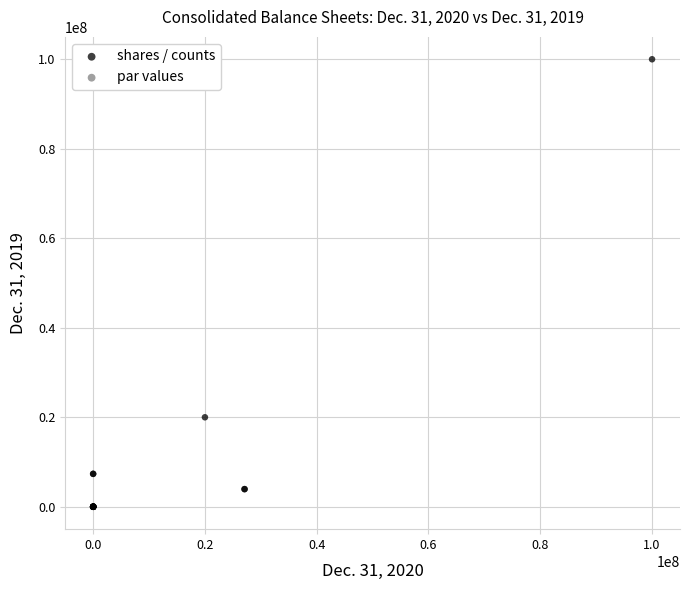

Which series contains the highest Y value?

shares / counts